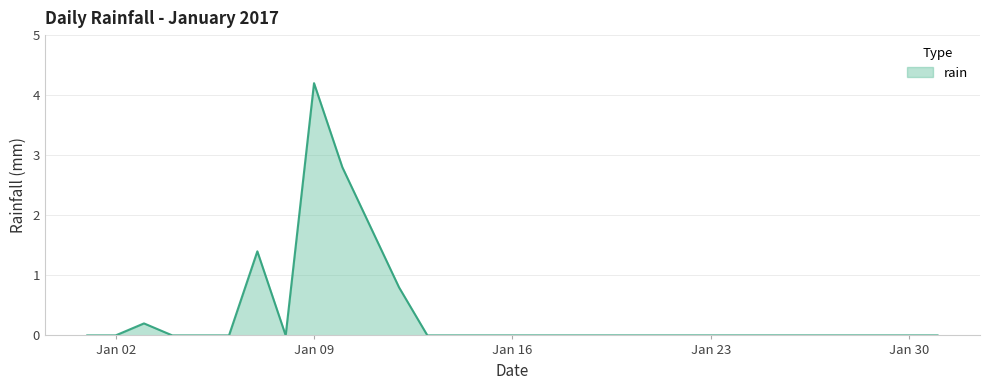

What is the greatest value displayed?

4.2